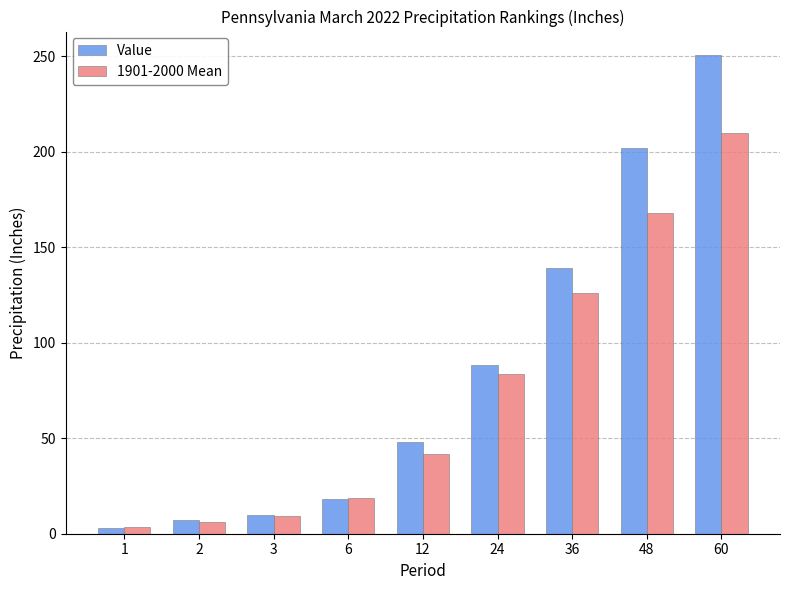

What is the spread (max minus min) of values at 2?

1.0